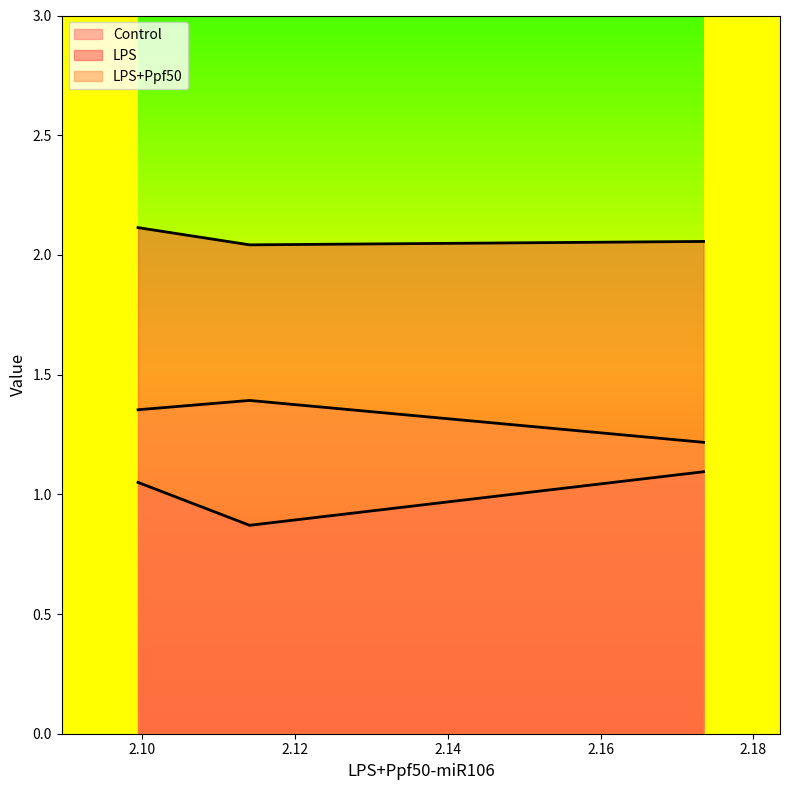

Which series changed the most between 2.17347 and 2.099433?

LPS